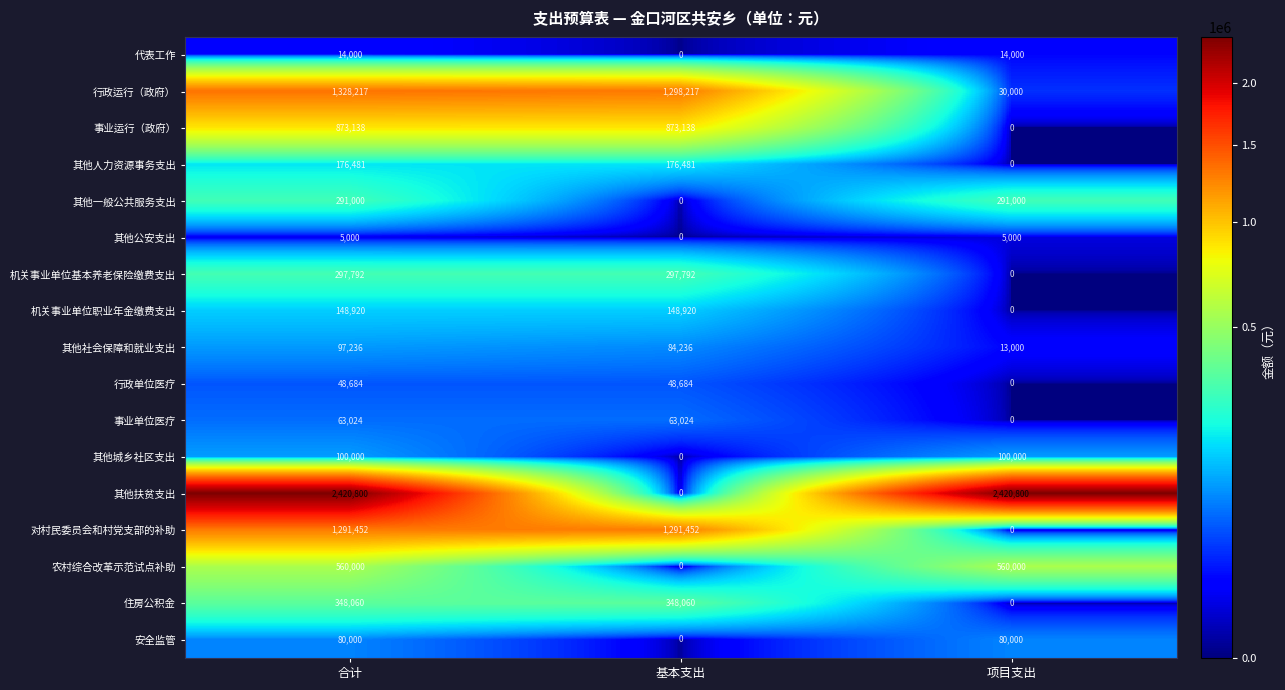

The value of 对村民委员会和村党支部的补助 at 合计 is 1291452. True or false?

True